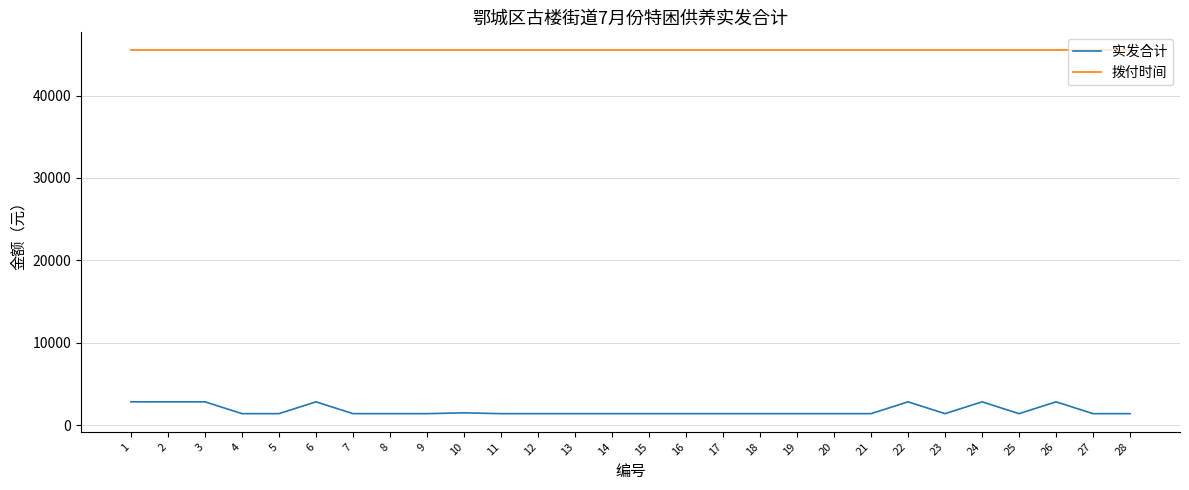

What is the maximum value shown in the chart?

45474